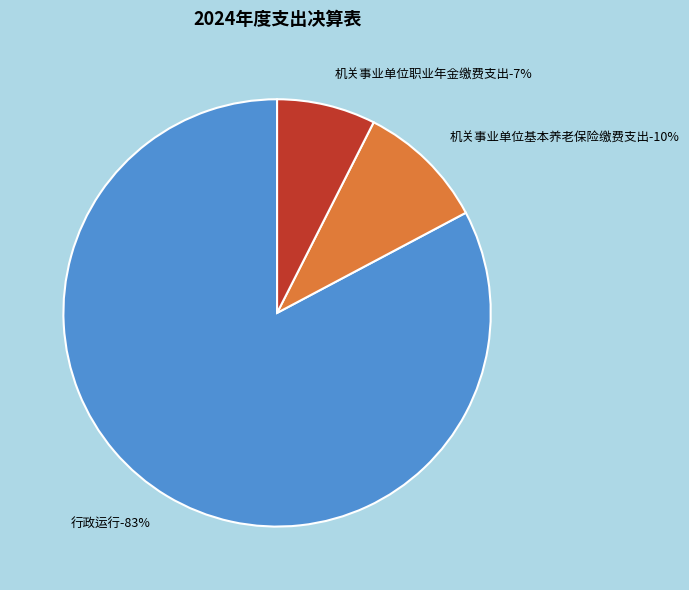

Which slice represents more than half of the pie?

行政运行